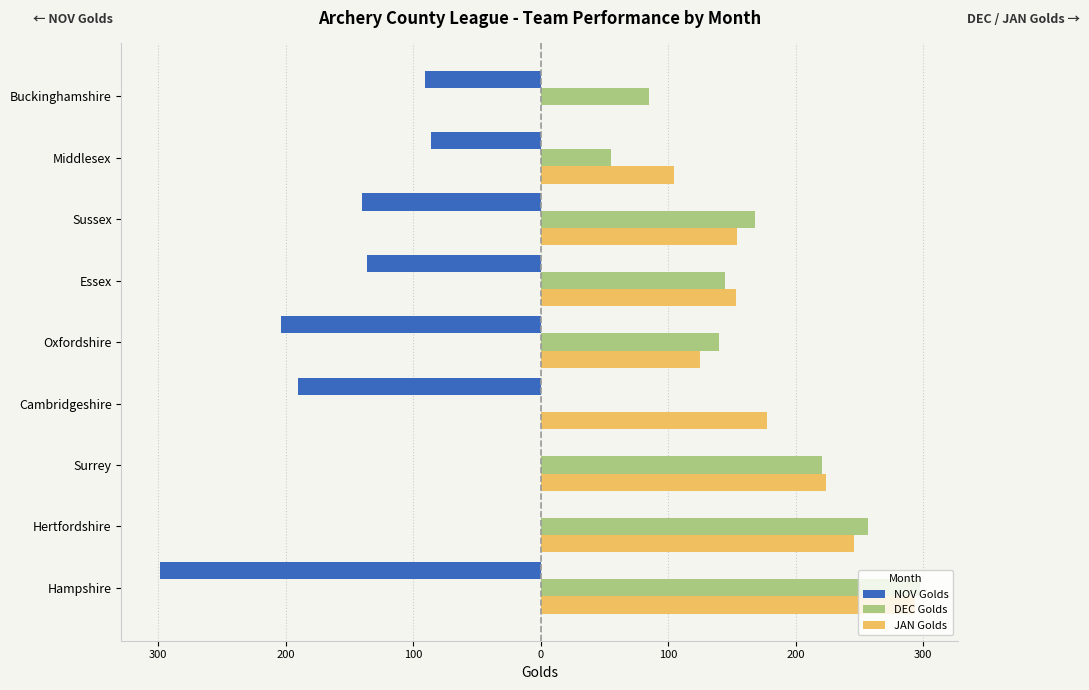

What are all the series names shown in the legend?

NOV Golds, DEC Golds, JAN Golds